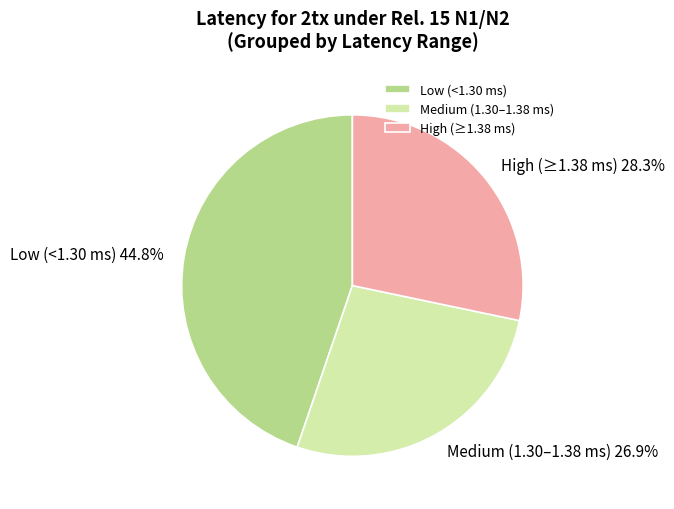

Which category has the biggest portion of the pie?

Low (<1.30 ms)